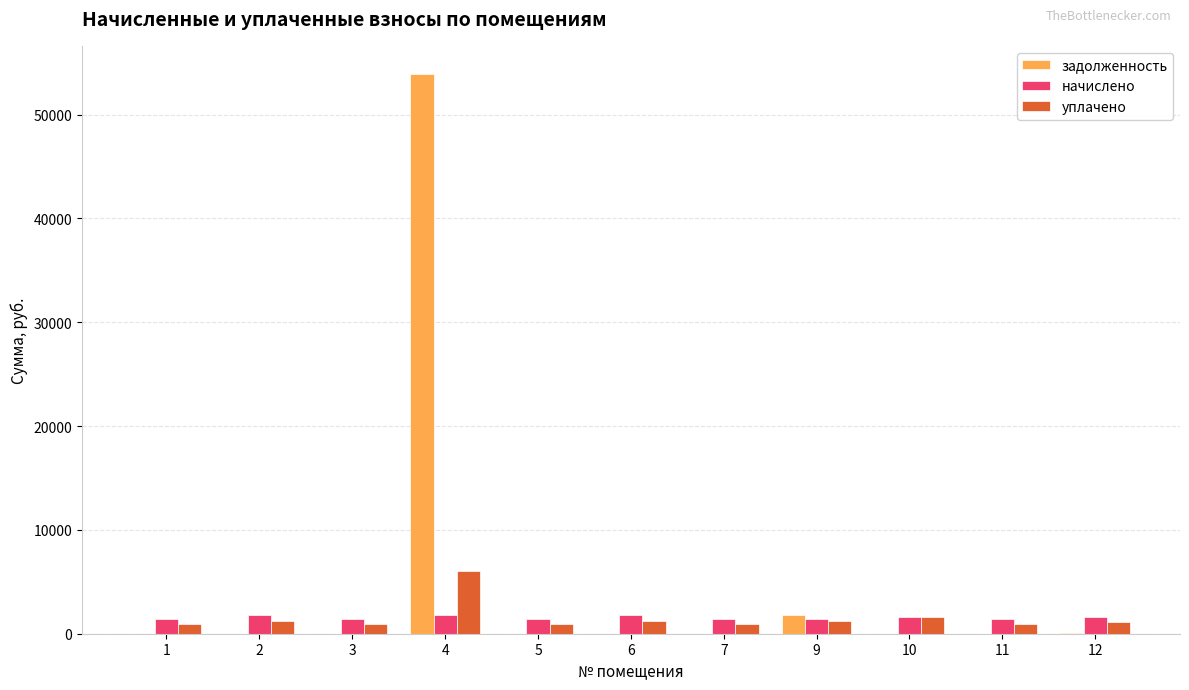

What is the greatest value displayed?

53920.0